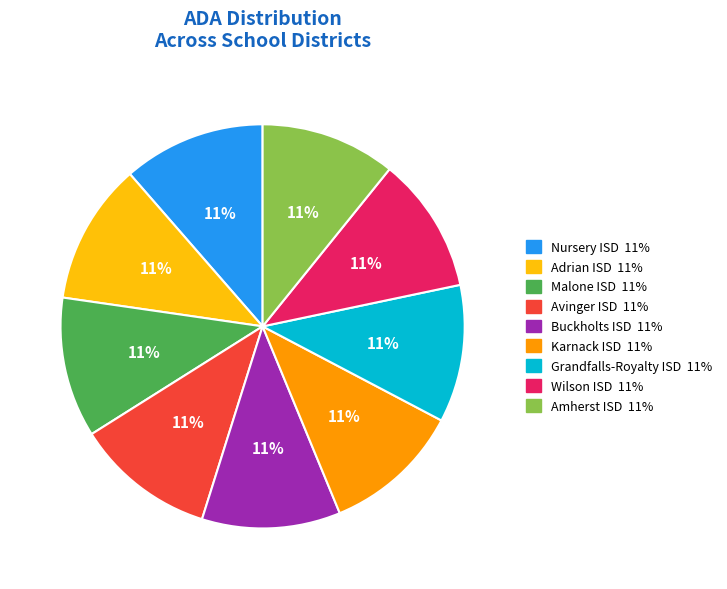

Is Adrian ISD the majority of the pie?

No